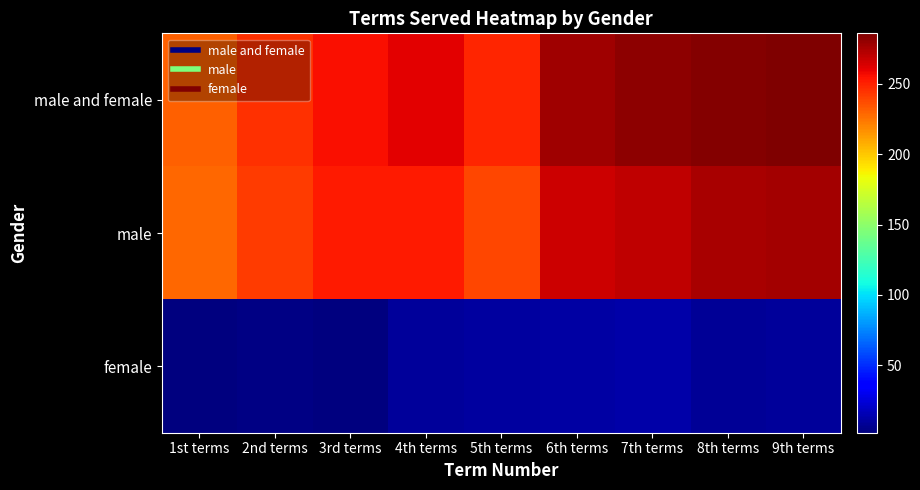

Rank the series by their maximum value, from highest to lowest.

male and female, male, female